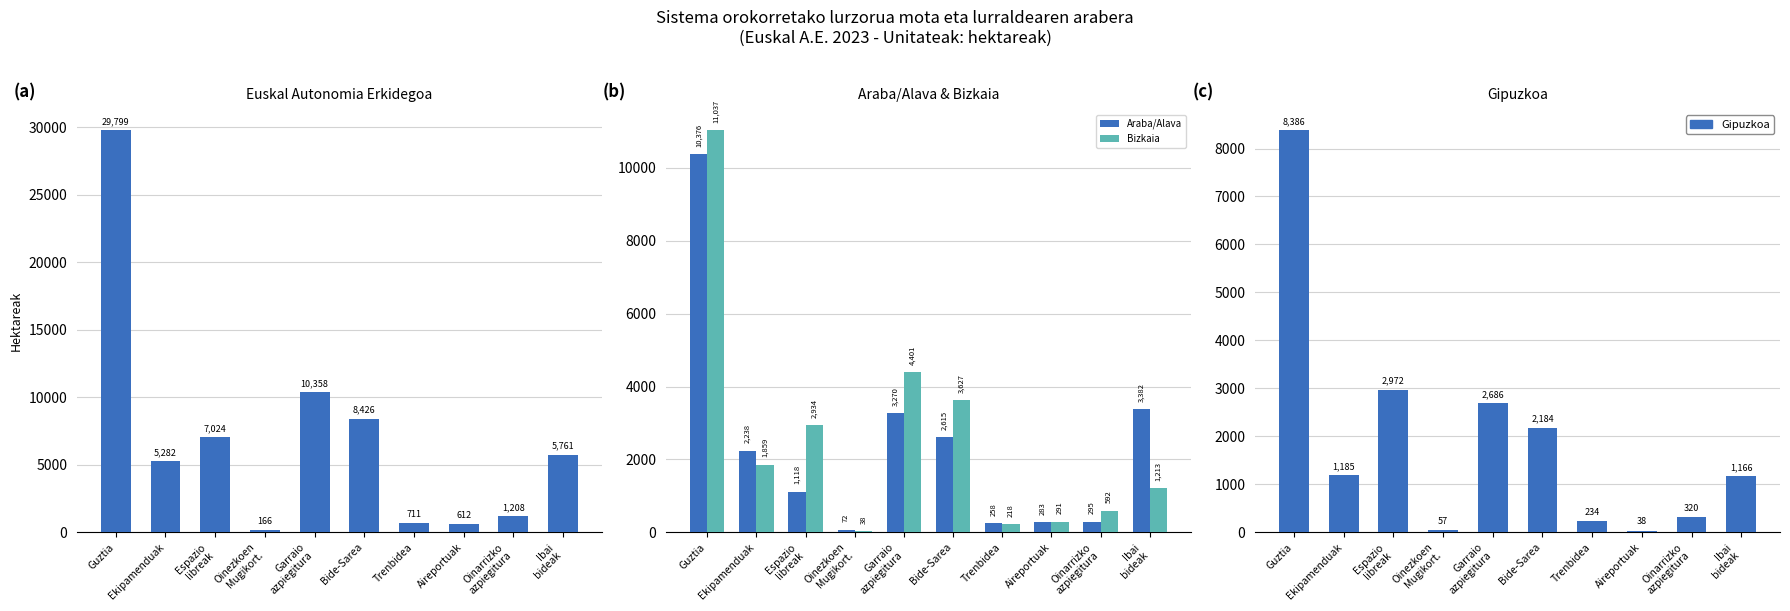

What is the minimum value for Araba/Alava?

71.7